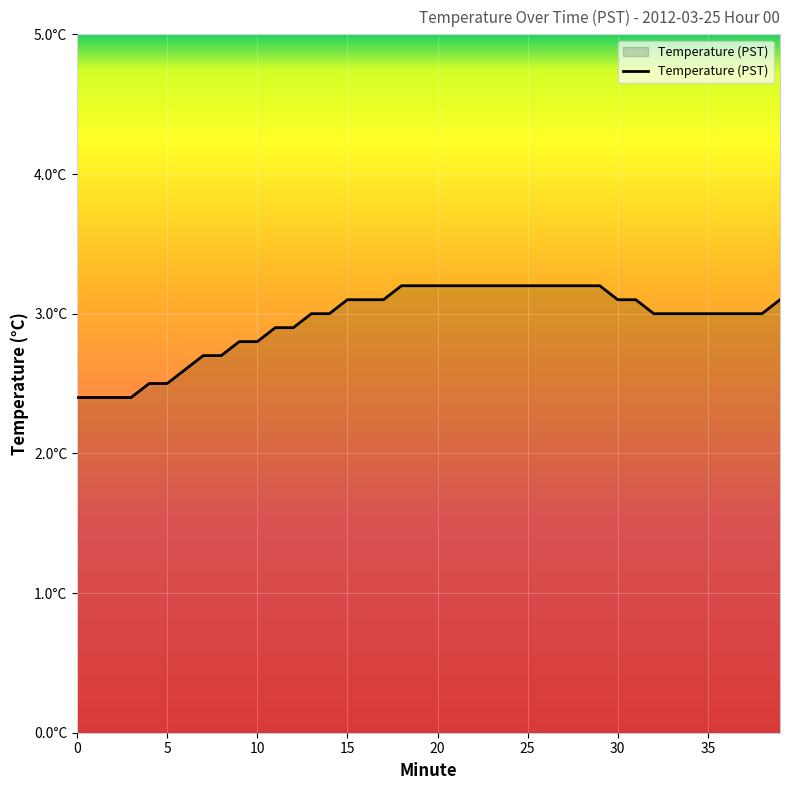

Reading right to left, list all the values displayed in this chart.

3.1	3.0	3.0	3.0	3.0	3.0	3.0	3.0	3.1	3.1	3.2	3.2	3.2	3.2	3.2	3.2	3.2	3.2	3.2	3.2	3.2	3.2	3.1	3.1	3.1	3.0	3.0	2.9	2.9	2.8	2.8	2.7	2.7	2.6	2.5	2.5	2.4	2.4	2.4	2.4